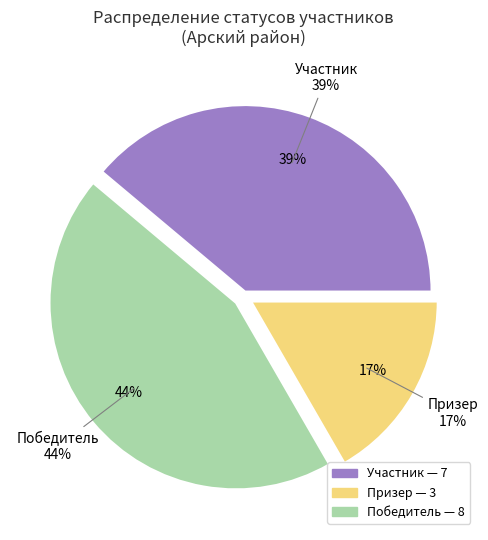

What percentage is the Победитель slice, to the nearest percent?

44%